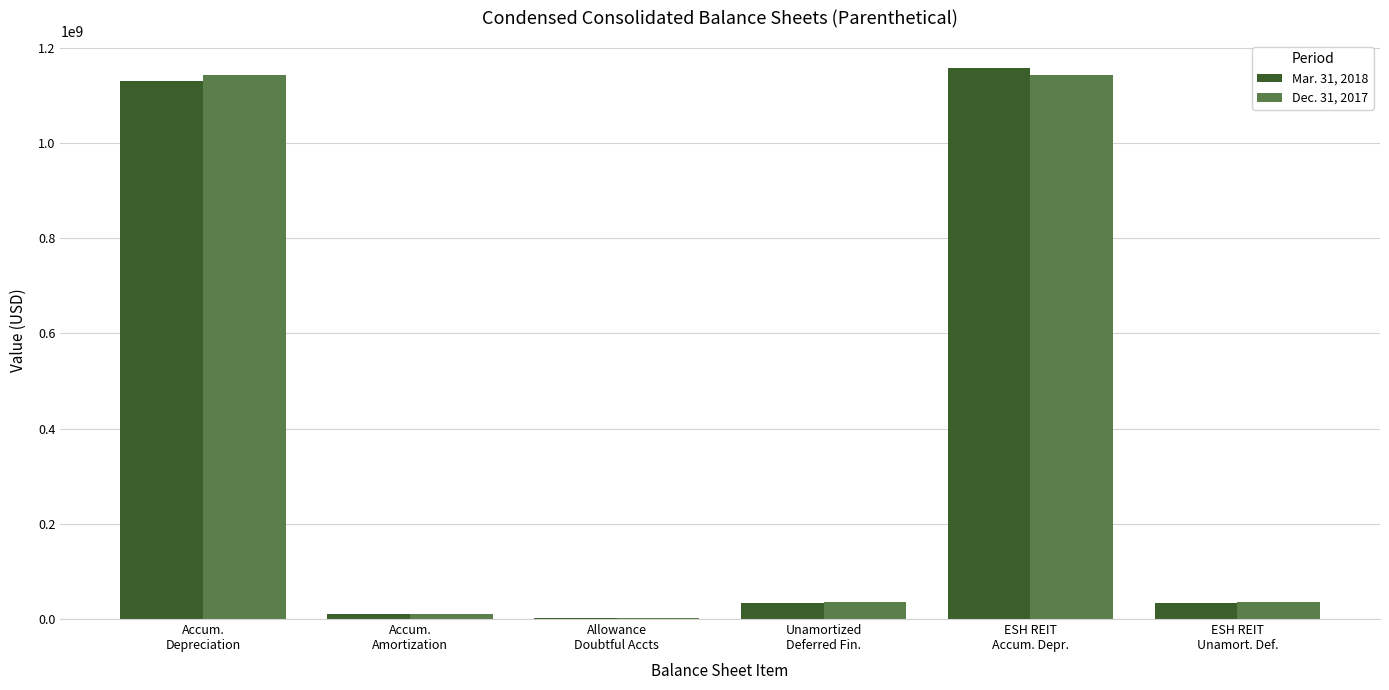

What are all the series names shown in the legend?

Mar. 31, 2018, Dec. 31, 2017